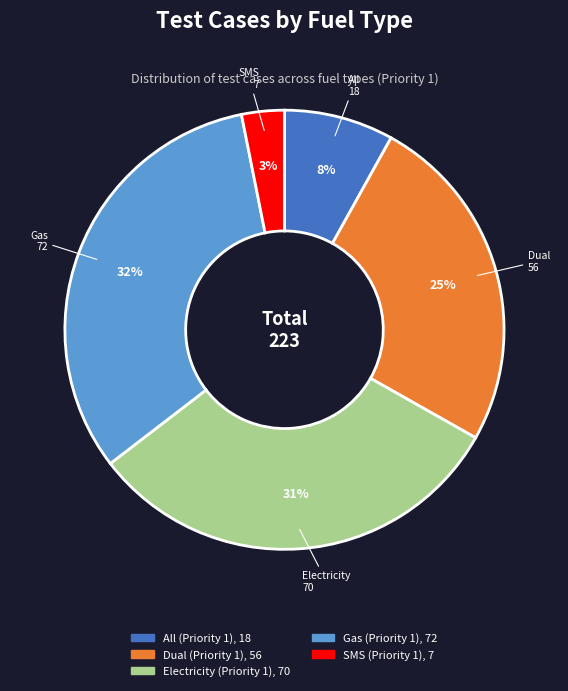

To the nearest percent, what portion does Electricity (Priority 1) represent?

31%